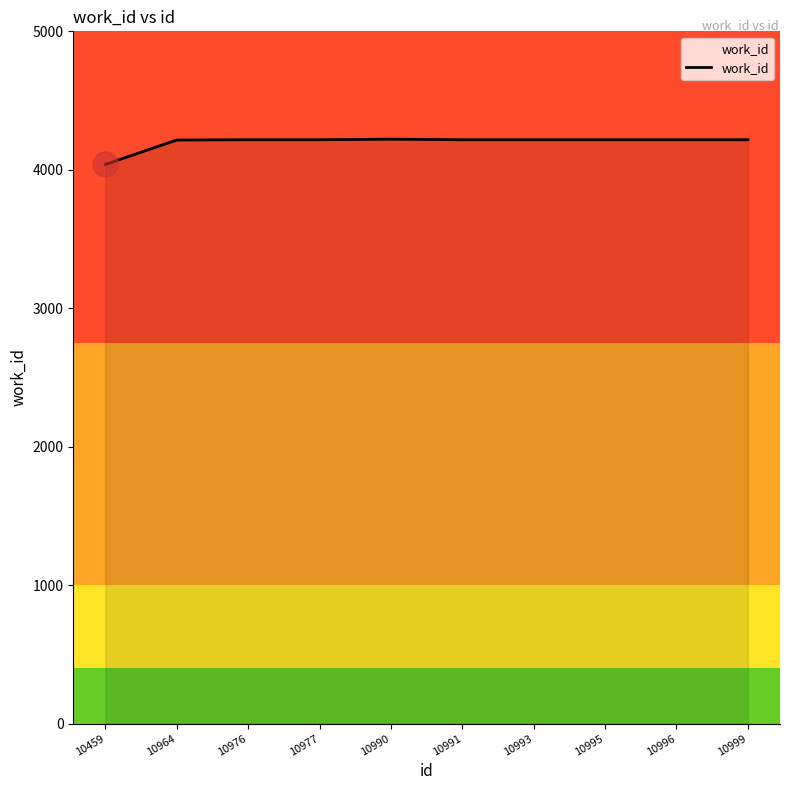

Approximately how many times larger is the value at 10964 compared to 10976?

1.0